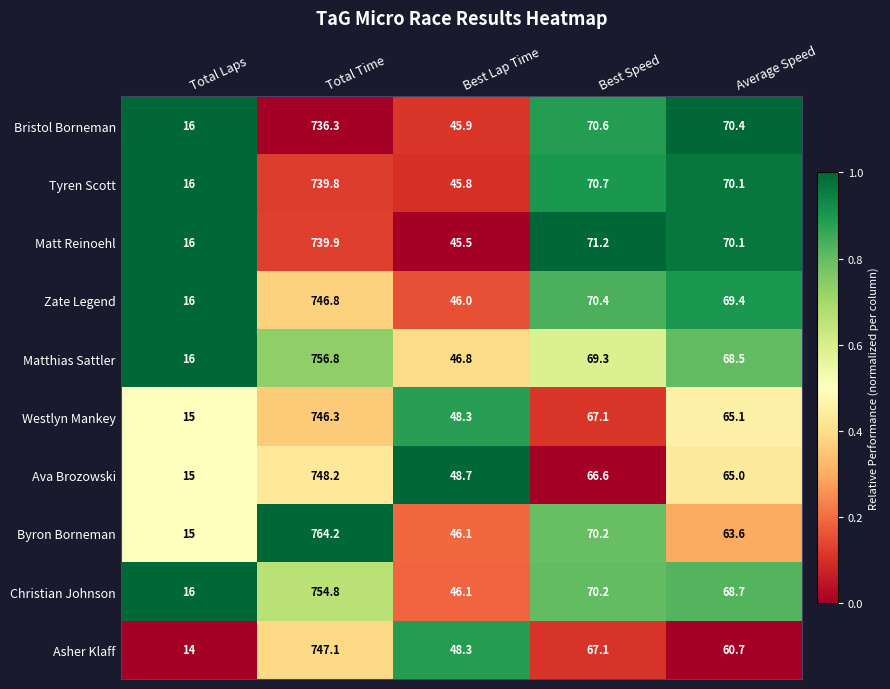

Which series has the largest total across all categories?

Byron Borneman